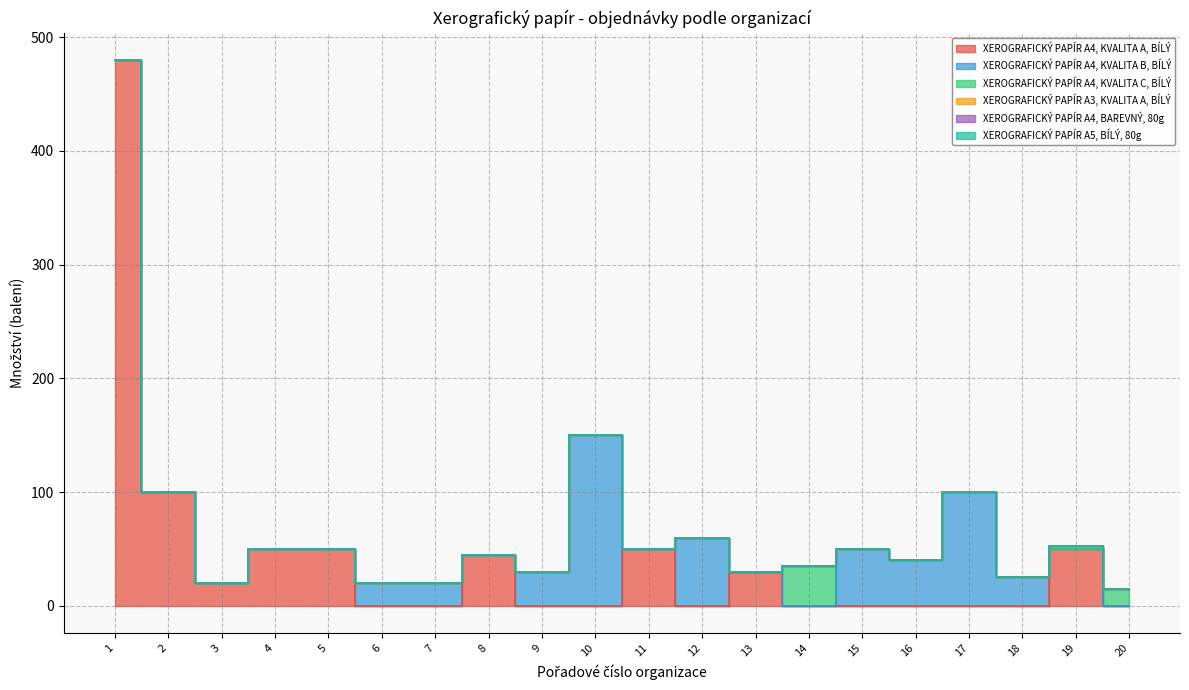

The XEROGRAFICKÝ PAPÍR A5, BÍLÝ, 80g series shows 0 at 12. True or false?

True